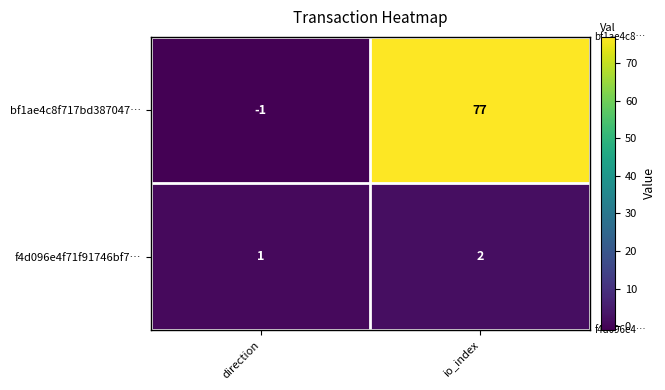

Rank the series at direction from highest to lowest value.

f4d096e4f71f91746bf7…, bf1ae4c8f717bd387047…